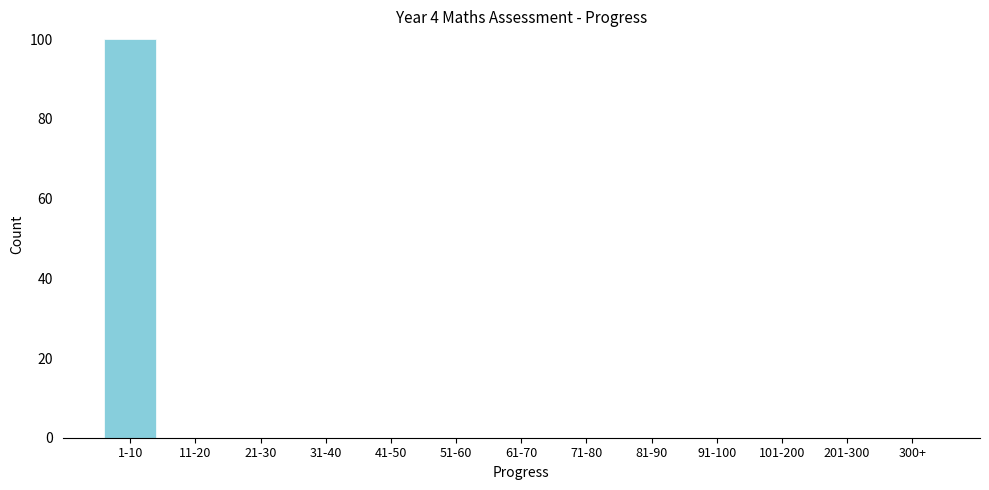

Reading right to left, what are all the values shown in this chart?

300+=0	201-300=0	101-200=0	91-100=0	81-90=0	71-80=0	61-70=0	51-60=0	41-50=0	31-40=0	21-30=0	11-20=0	1-10=100